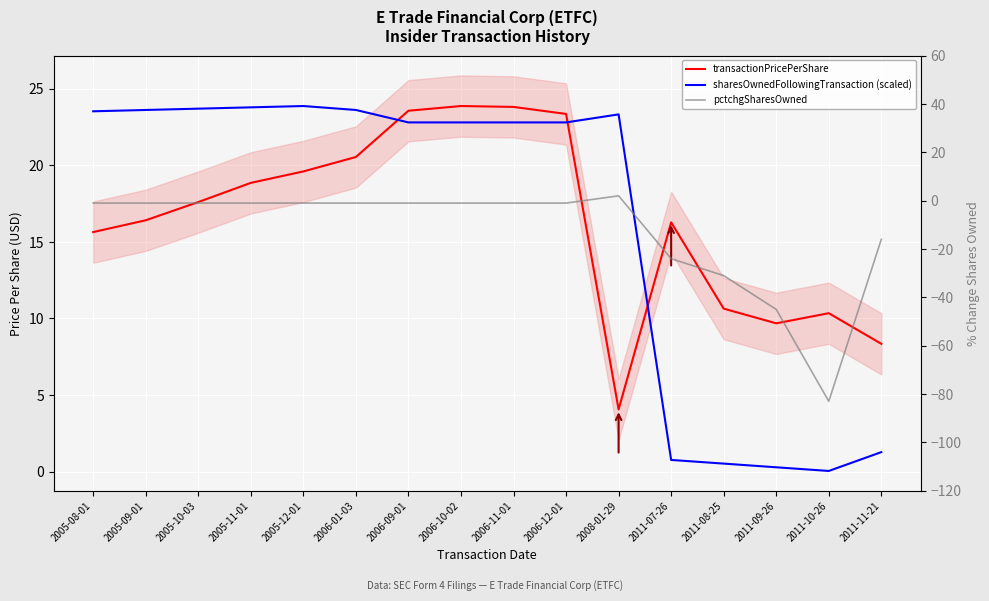

What are all the series names shown in the legend?

transactionPricePerShare, sharesOwnedFollowingTransaction (scaled), pctchgSharesOwned